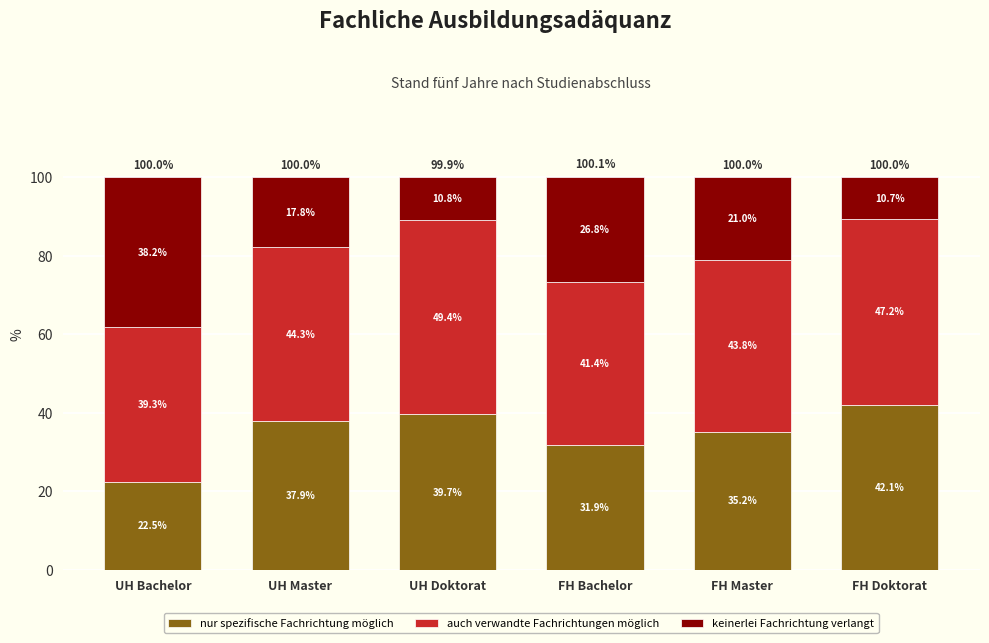

What is the difference between the maximum and minimum values in the nur spezifische Fachrichtung möglich series?

19.6